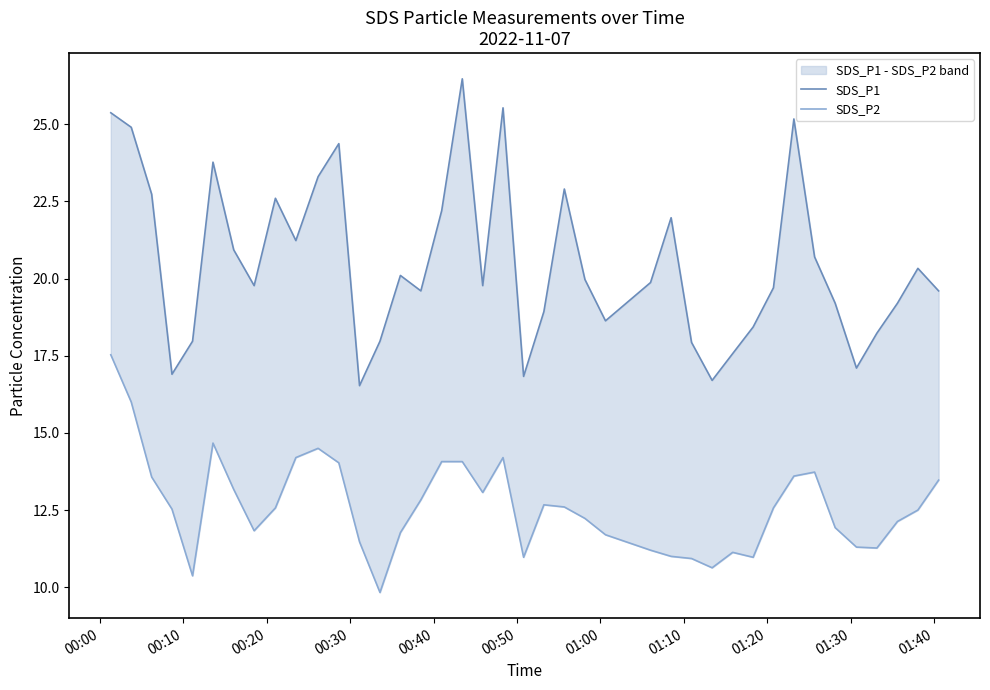

At which category is the sum across all series the highest?

00:00